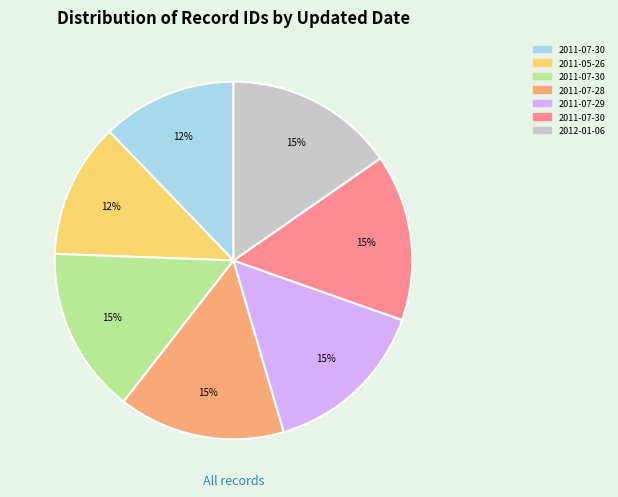

Does any single category account for the majority?

No